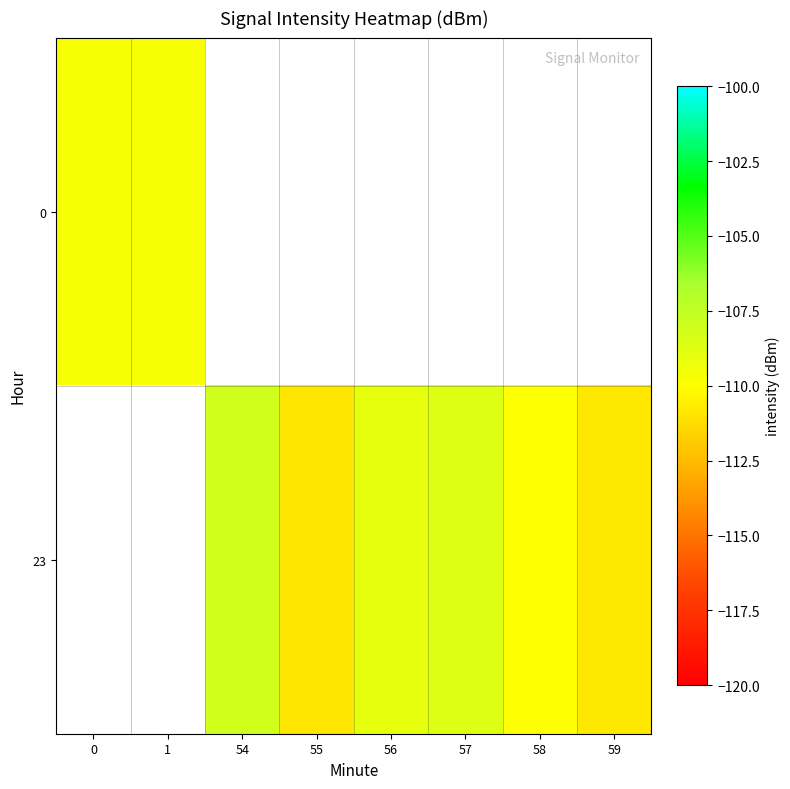

How many values in the 23 series exceed -109?

3